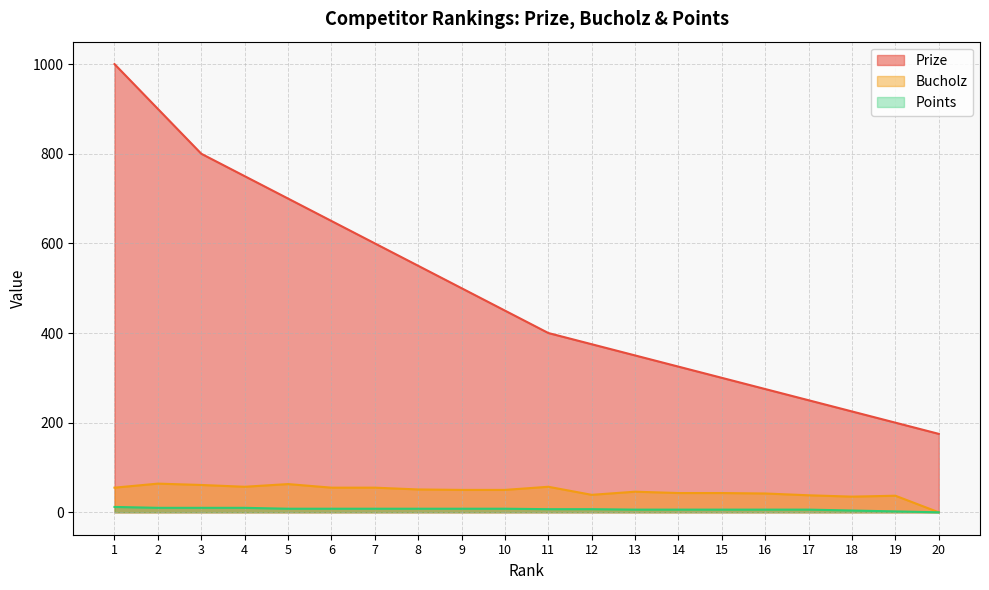

Does the chart display data point markers on the line(s)?

No